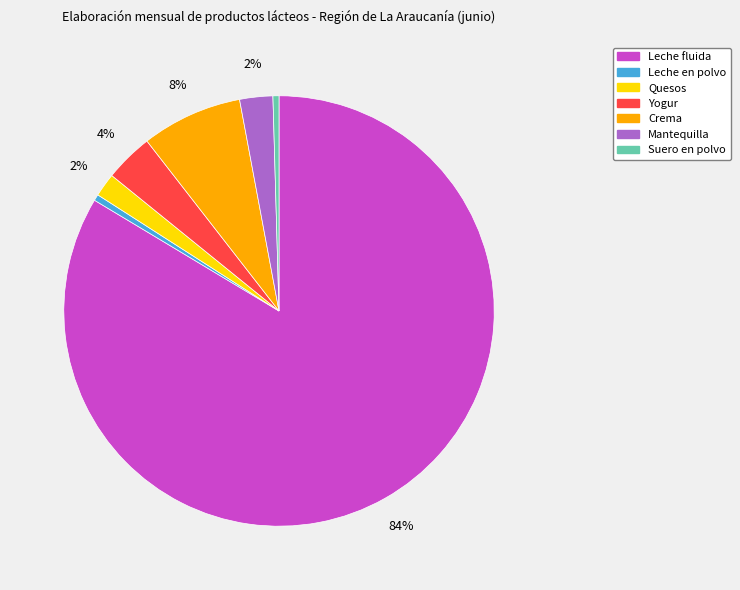

Does any single category account for the majority?

Yes